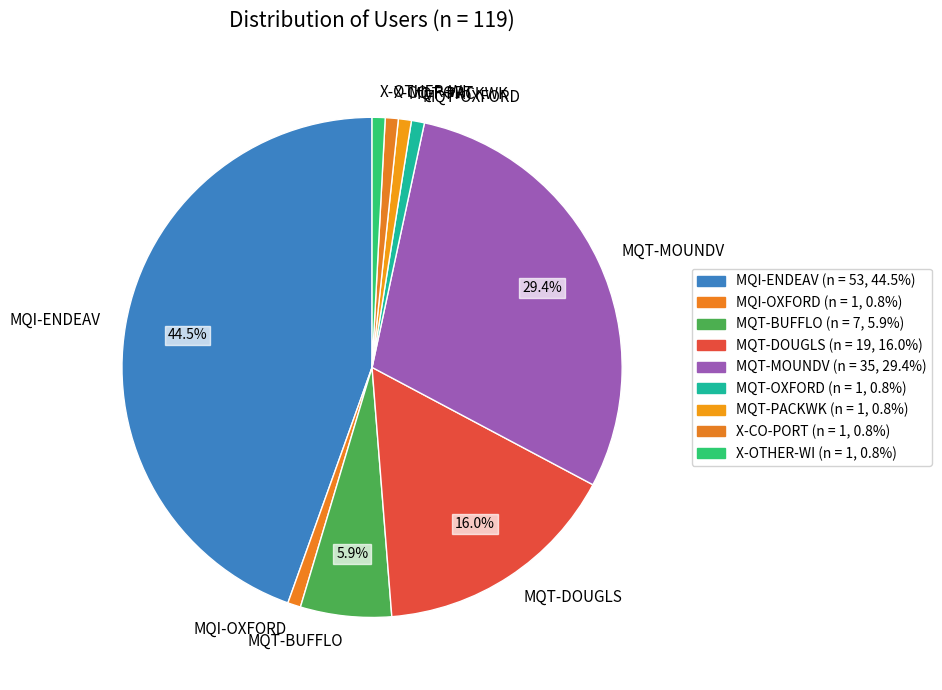

Is it true that X-CO-PORT is 13% of the pie?

False